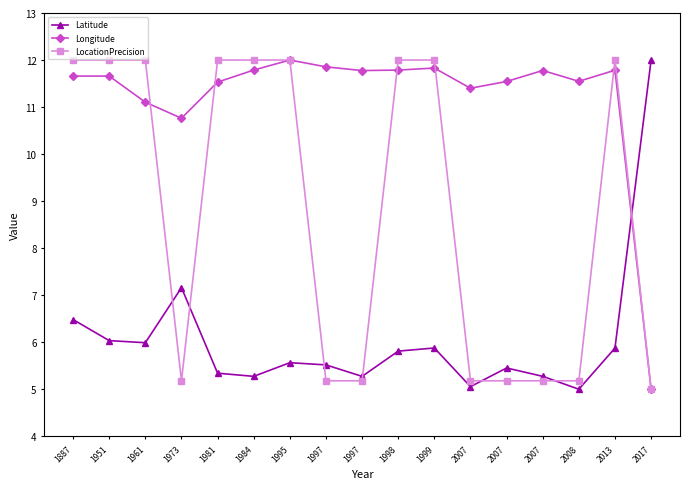

True or false: LocationPrecision and Latitude cross at least once.

True